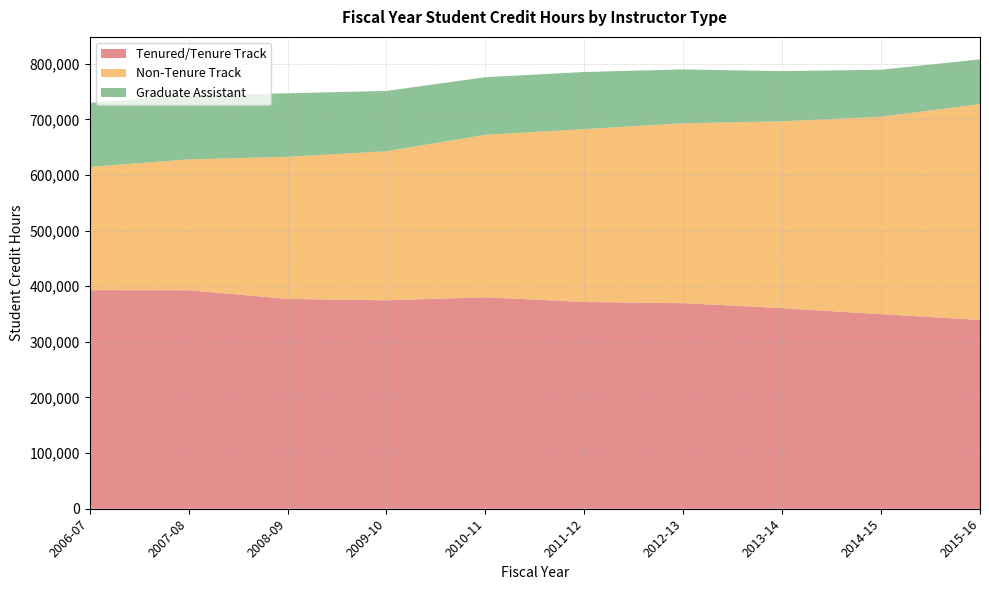

Reading left to right, list all the values displayed in this chart.

Tenured/Tenure Track: 392850	392798	377151	374622	380109	371606	369483	360555	349672	339390
Non-Tenure Track: 221581	235132	255398	268008	292020	310734	323388	335852	354899	387986
Graduate Assistant: 115131	115097	114219	108344	103543	102687	96780	90207	84540	80374